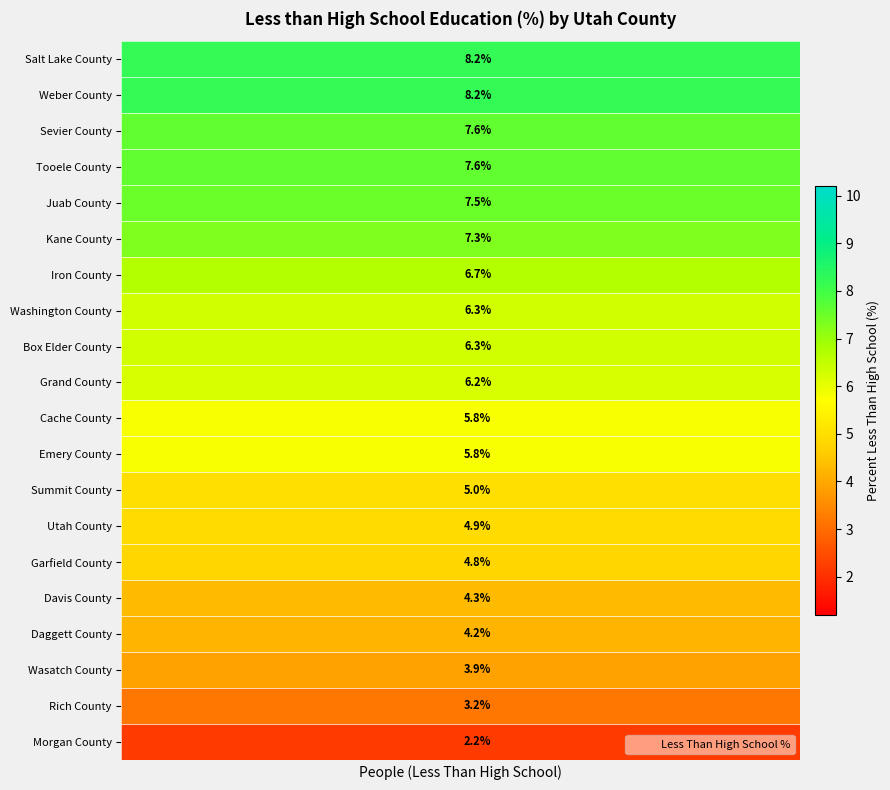

What is the minimum value shown in the chart?

2.2